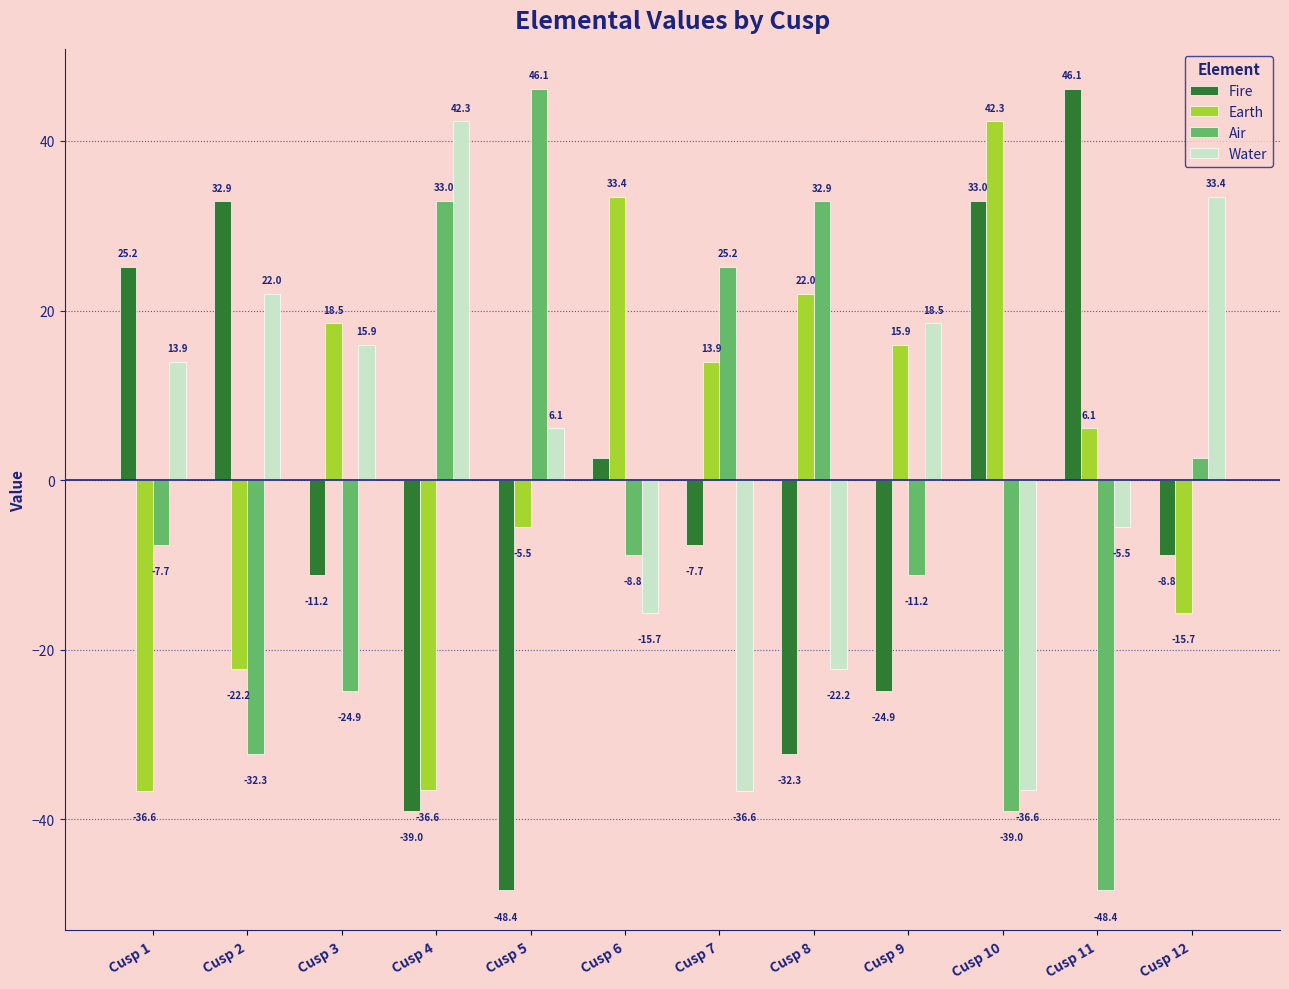

What value does the Water series have at Cusp 10?

-36.6